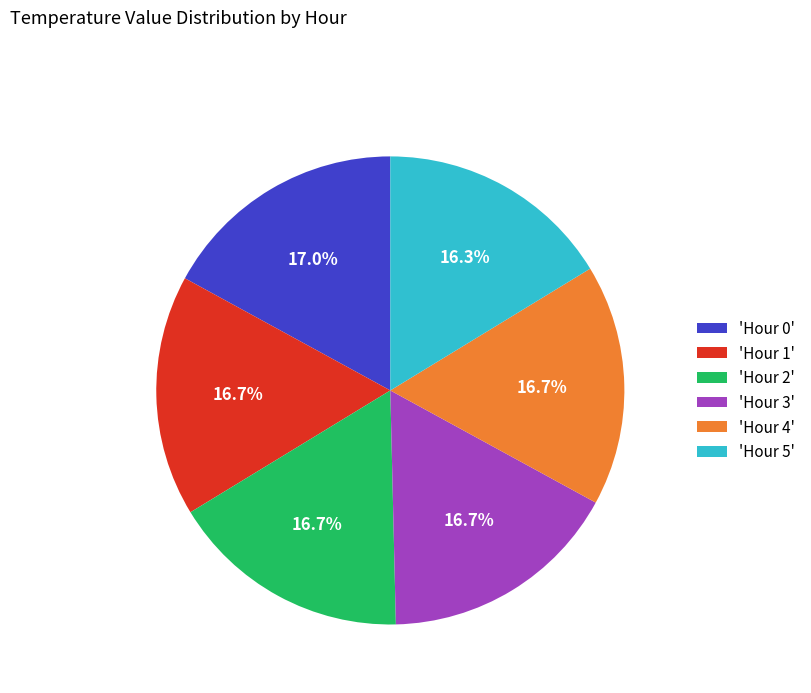

What percentage is NOT represented by 'Hour 1'?

83.3%